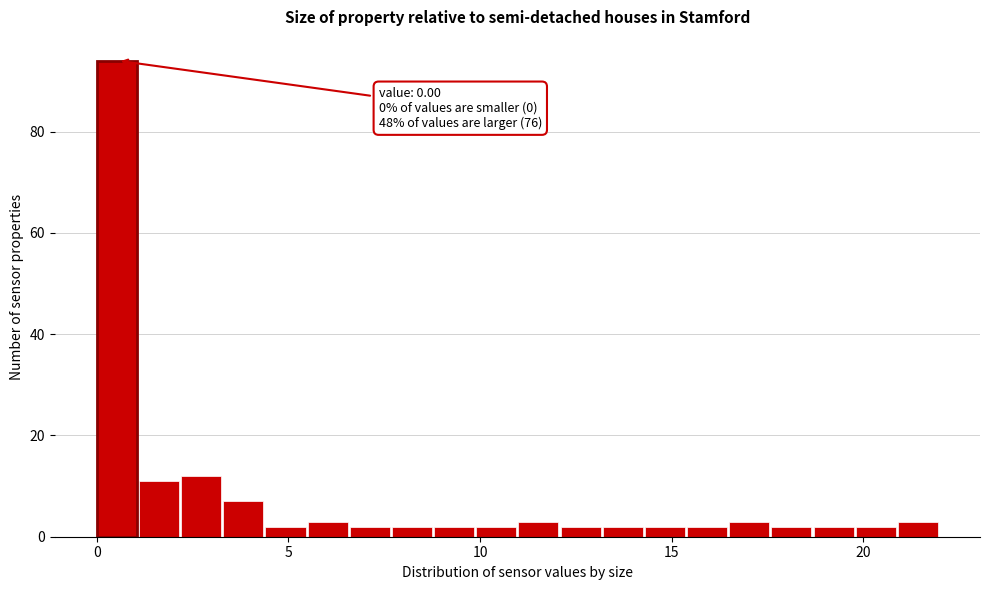

Read against the x-axis, roughly where is the centre of the tallest bar?

0.5